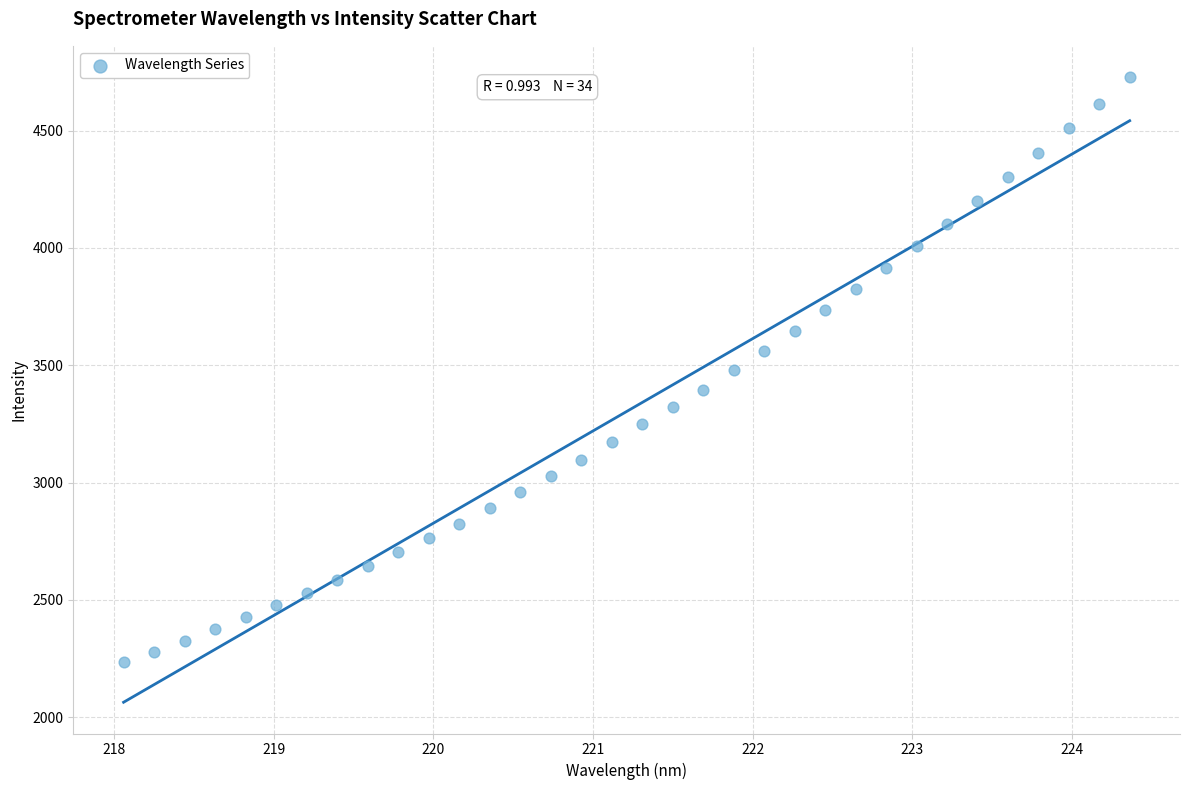

What is the range of Y values (max minus min)?

2495.6